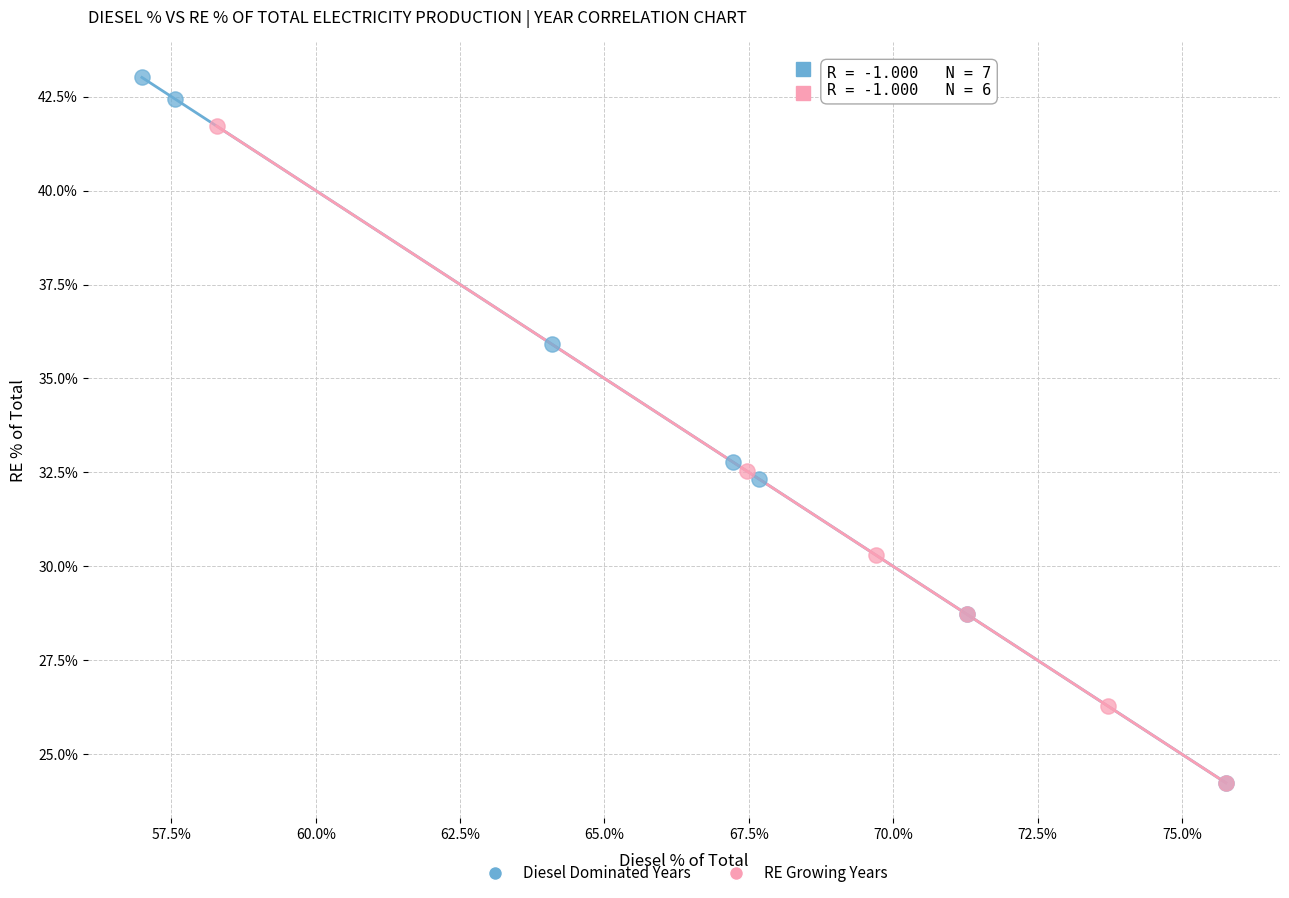

Which series has the widest spread of Y values?

Diesel Dominated Years